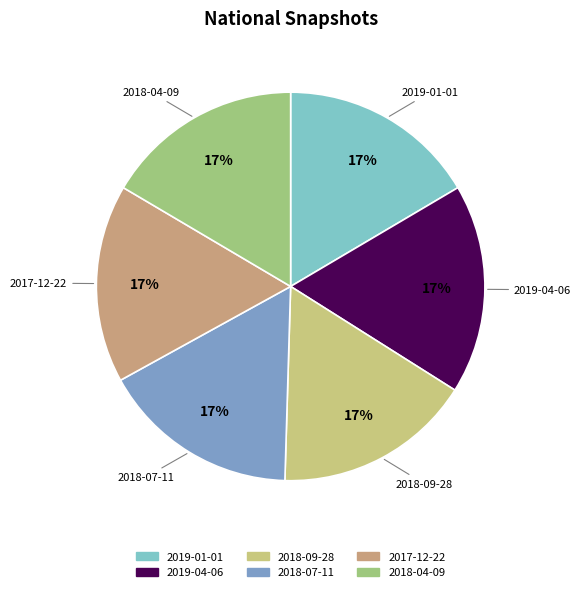

How many segments does this pie chart have?

6